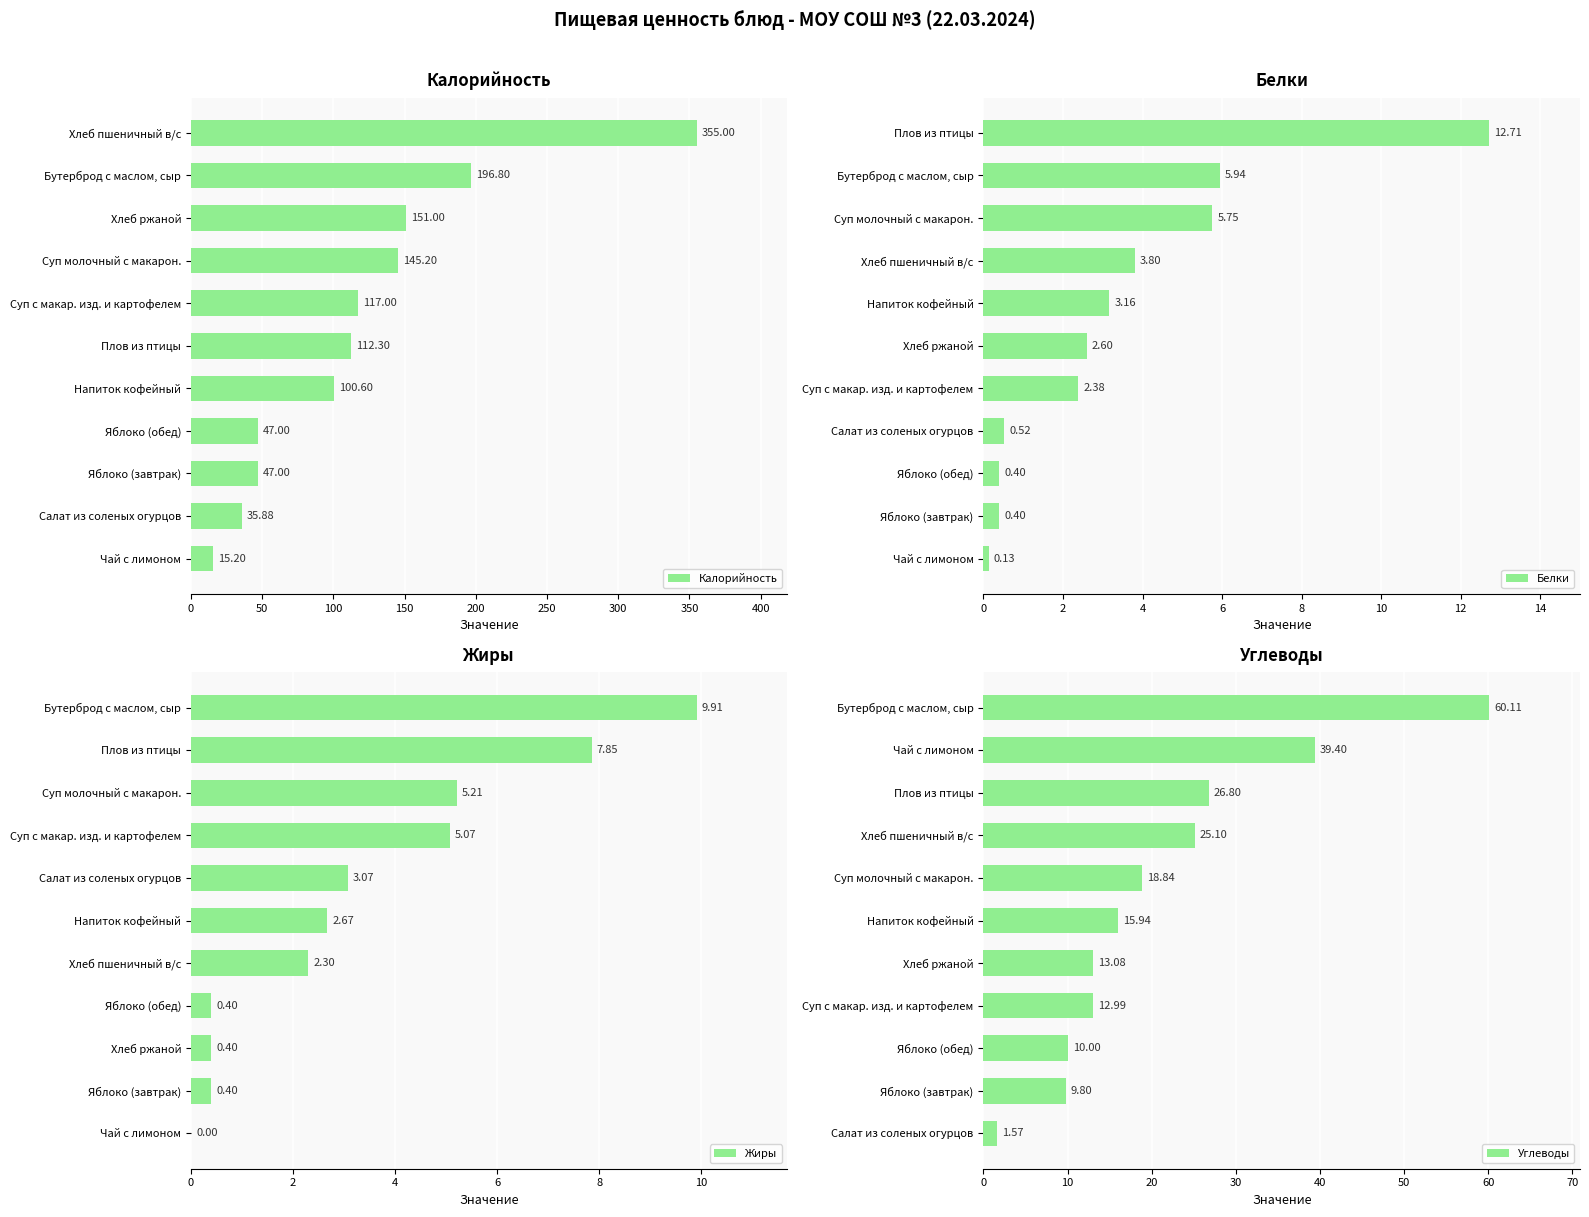

At which label does Жиры reach its peak?

Бутерброд с маслом, сыр